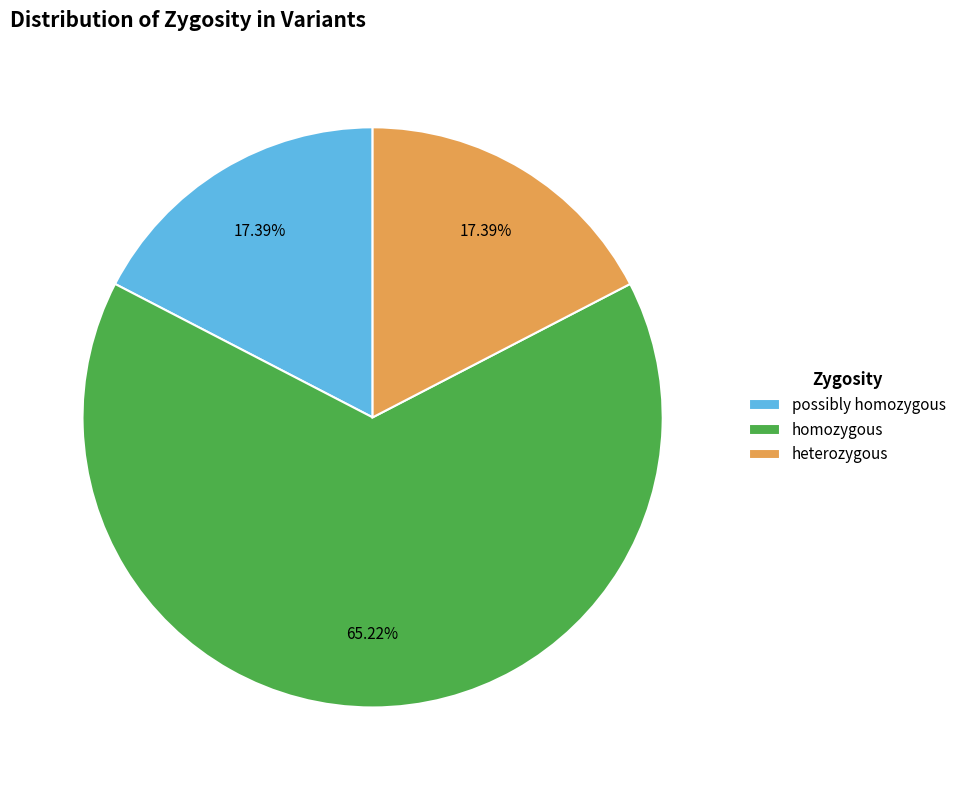

Which has a higher value, heterozygous or homozygous?

homozygous